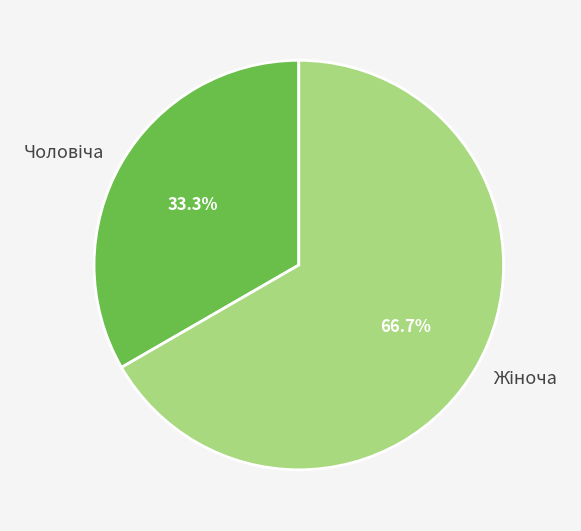

Is there a majority slice in this chart?

Yes